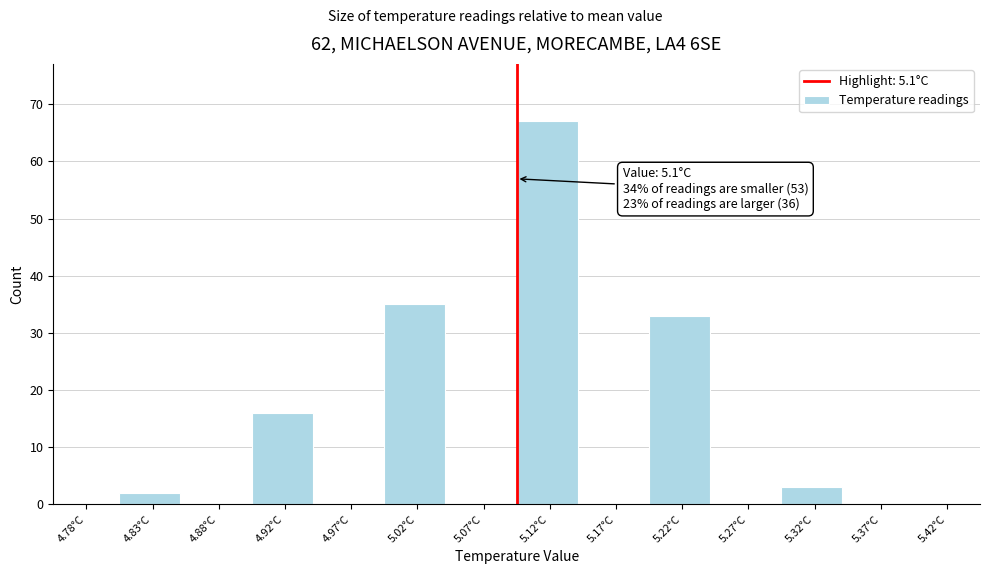

Over which range of the x-axis is the bar tallest?

5.10 to 5.15